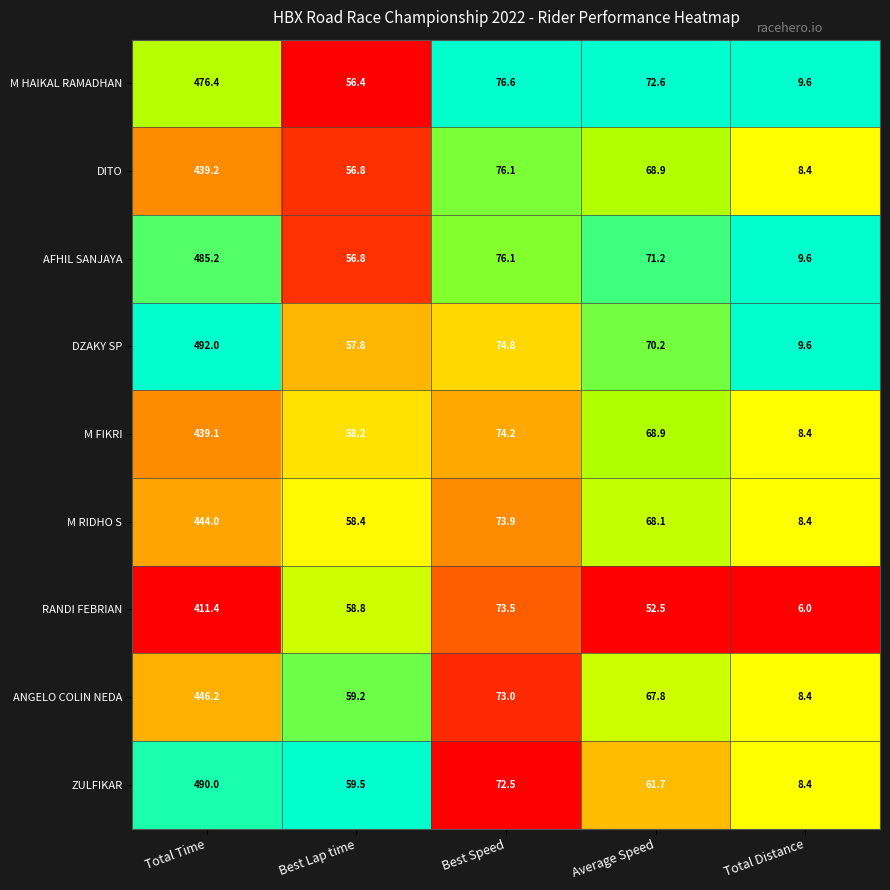

Rank the series by their maximum value, from highest to lowest.

DZAKY SP, ZULFIKAR, AFHIL SANJAYA, M HAIKAL RAMADHAN, ANGELO COLIN NEDA, M RIDHO S, DITO, M FIKRI, RANDI FEBRIAN